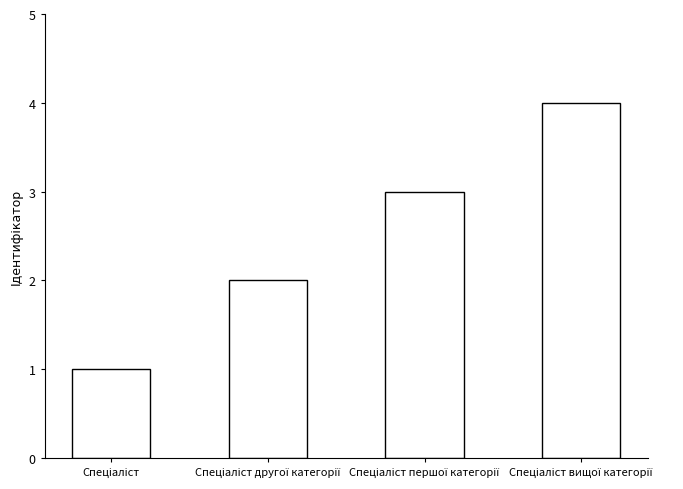

What is the difference between the maximum and minimum values?

3